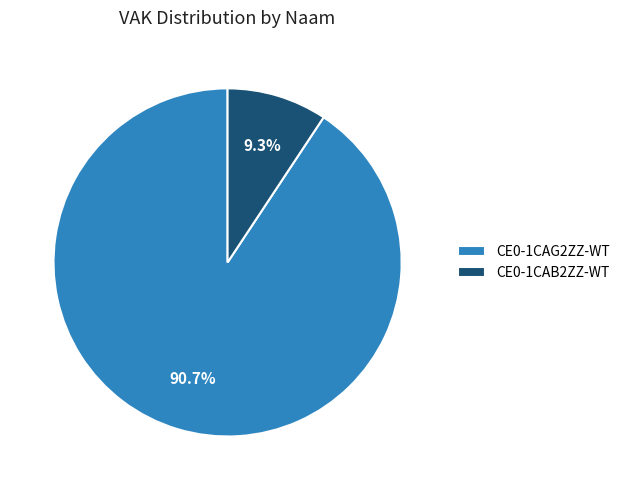

What percentage is NOT represented by CE0-1CAB2ZZ-WT?

90.7%